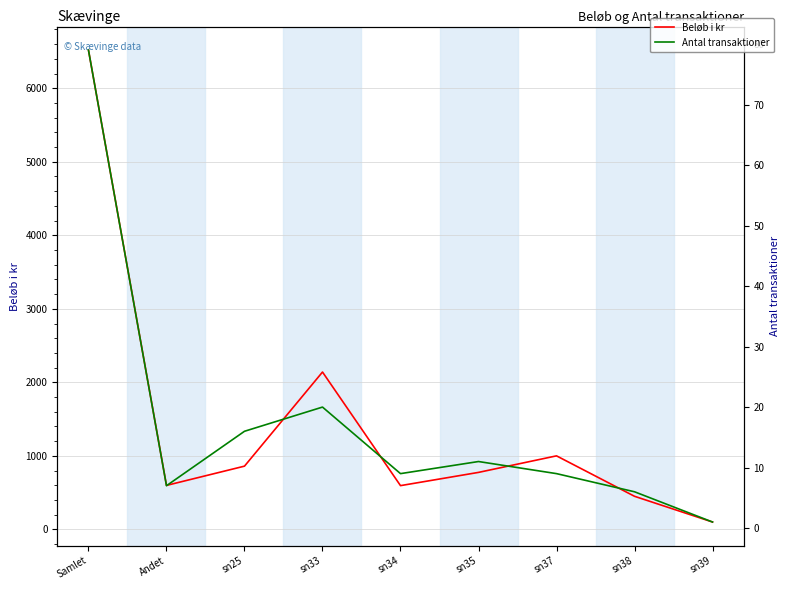

How many lines are shown in the chart?

2